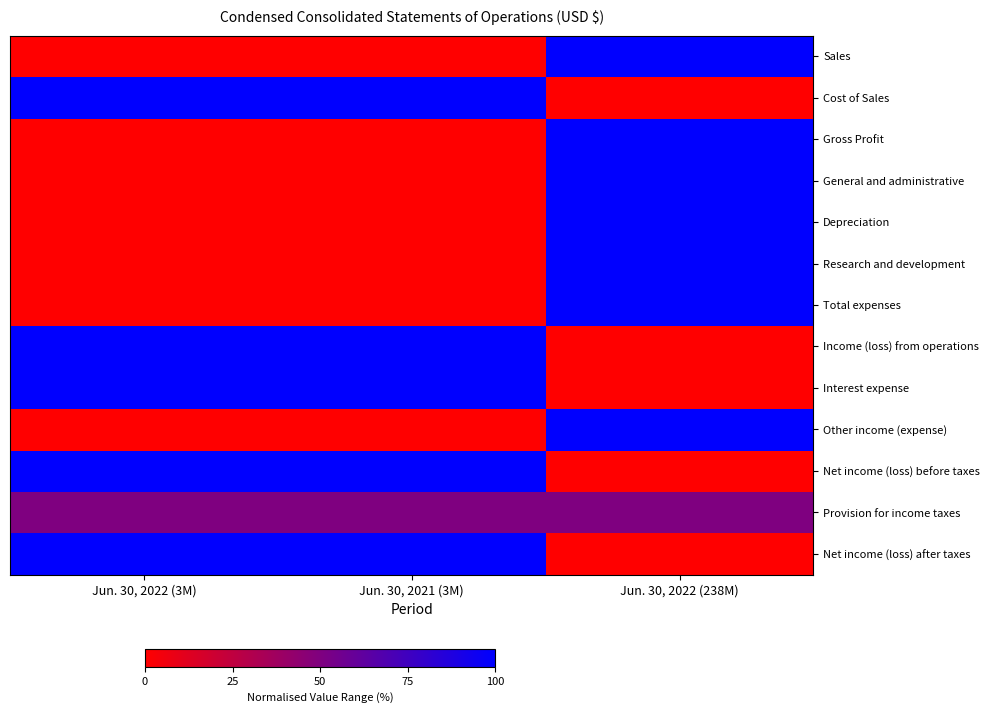

At which category is the sum across all series the highest?

Jun. 30, 2022 (238M)